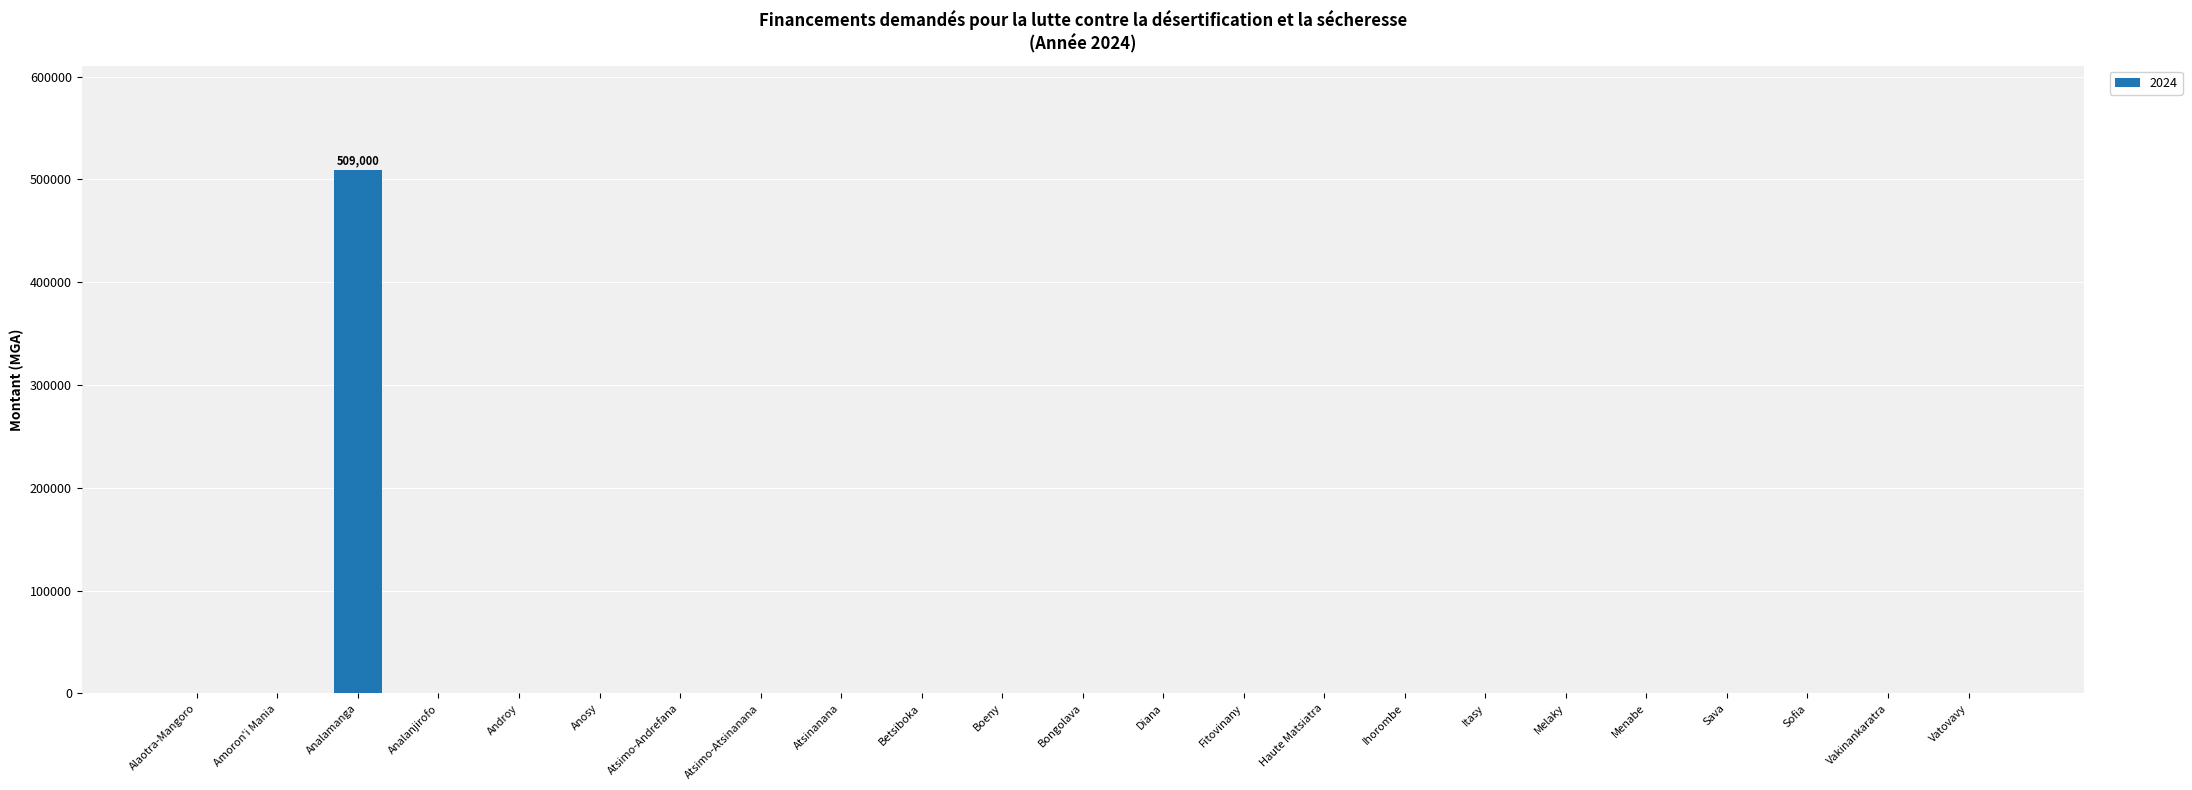

What is the greatest value displayed?

509000